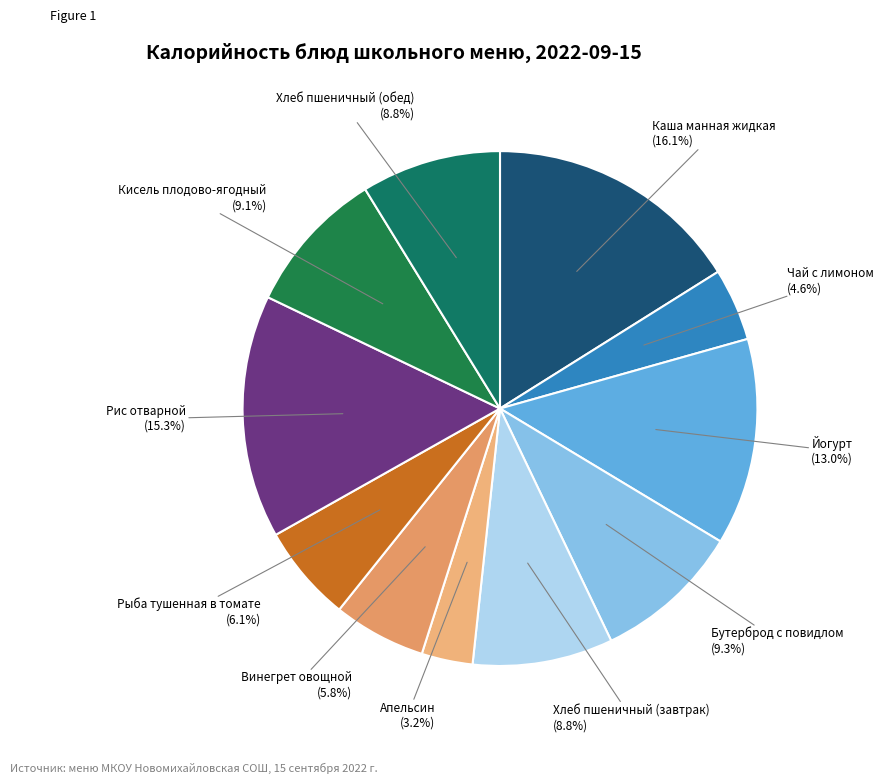

How many slices are in this pie chart?

11